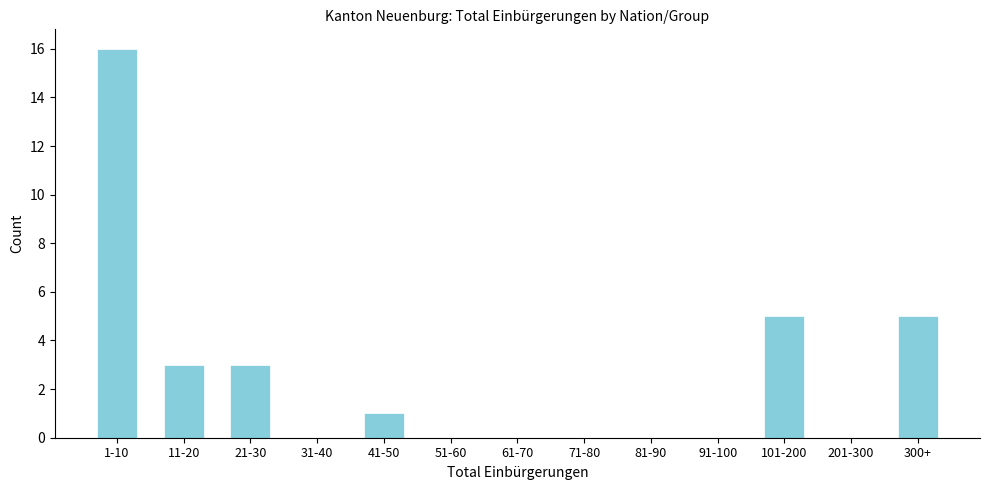

Reading left to right, what are all the values shown in this chart?

1-10=16	11-20=3	21-30=3	31-40=0	41-50=1	51-60=0	61-70=0	71-80=0	81-90=0	91-100=0	101-200=5	201-300=0	300+=5